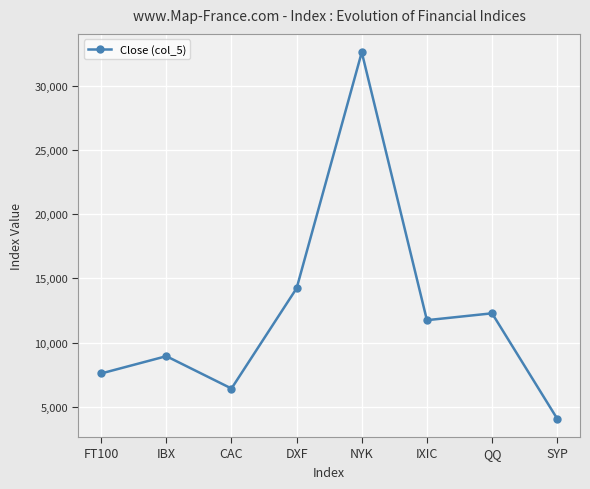

Rank the categories by value from highest to lowest.

NYK, DXF, QQ, IXIC, IBX, FT100, CAC, SYP